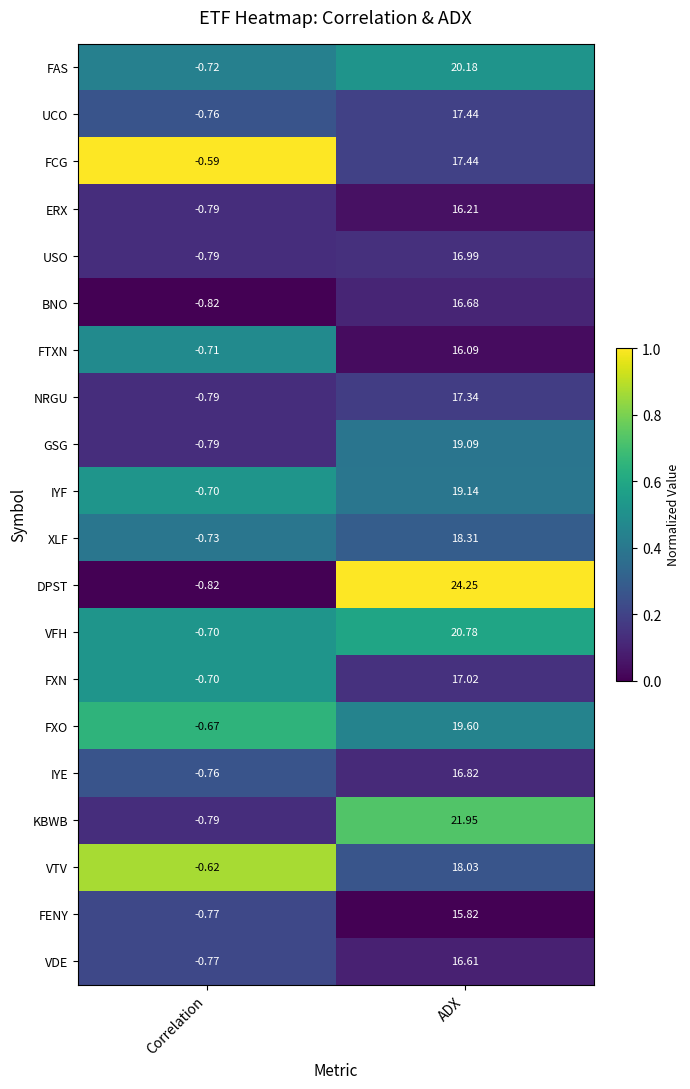

Between Correlation and ADX, which series saw the biggest shift?

DPST